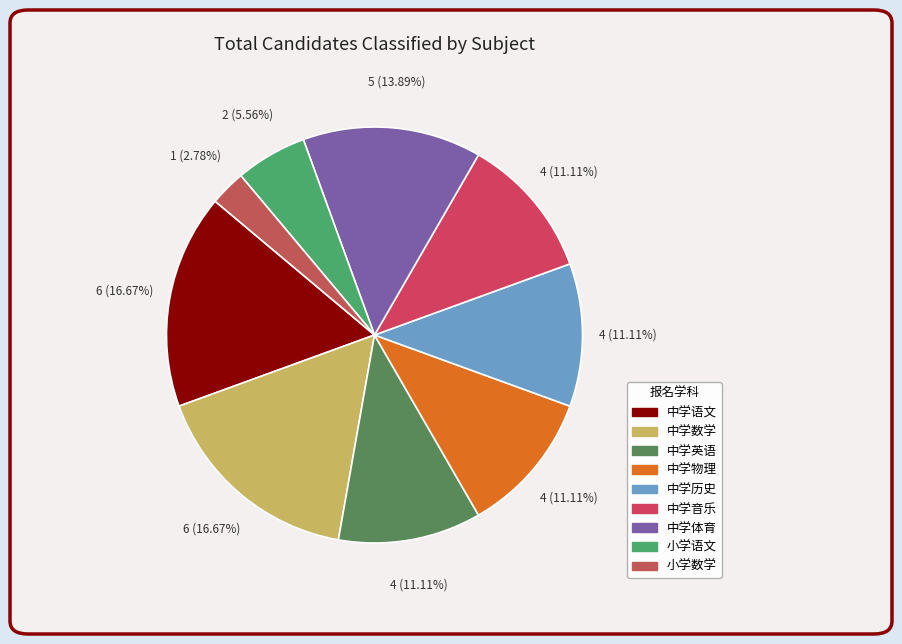

What is the smallest slice in the pie chart?

小学数学